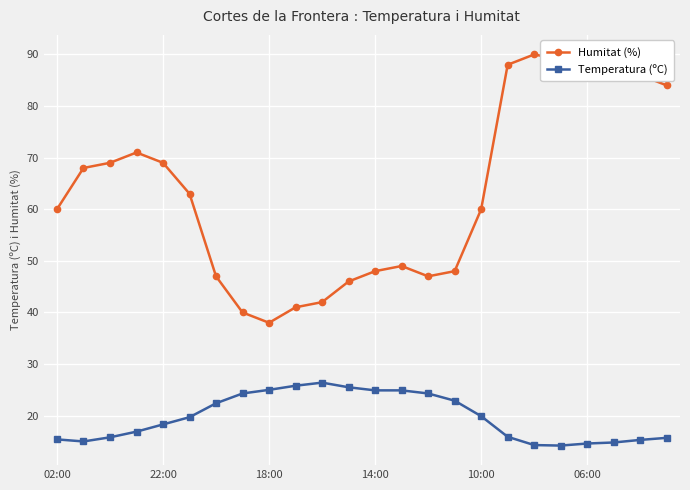

What is the difference between the second highest and minimum values in the Temperatura (ºC) series?

11.6